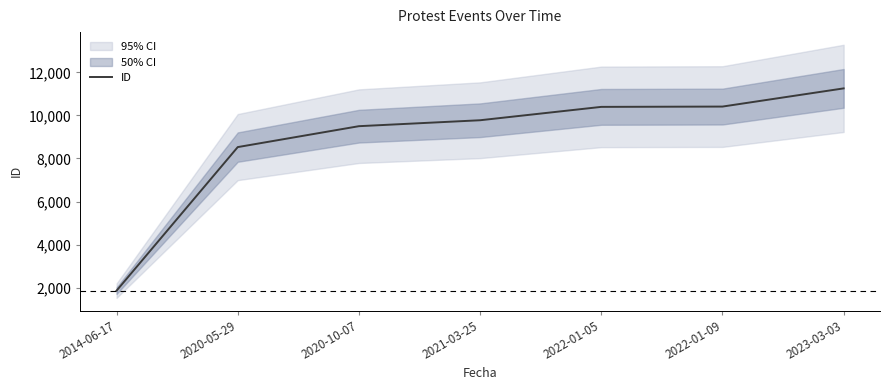

Reading left to right, list all the values displayed in this chart.

1860	8530	9501	9777	10398	10412	11257